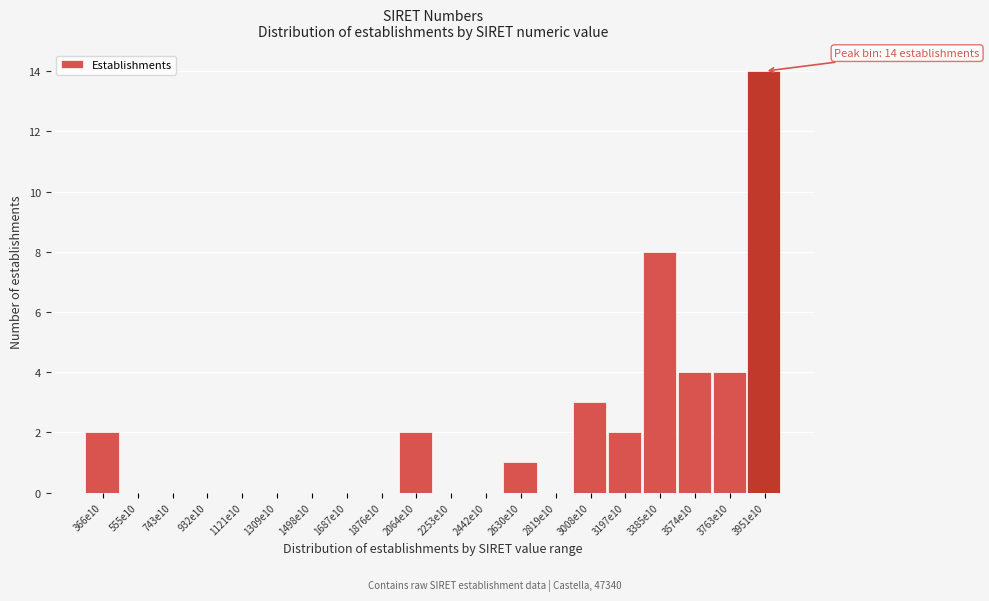

Reading left to right, what are all the values shown in this chart?

366e10=2	555e10=0	743e10=0	932e10=0	1121e10=0	1309e10=0	1498e10=0	1687e10=0	1876e10=0	2064e10=2	2253e10=0	2442e10=0	2630e10=1	2819e10=0	3008e10=3	3197e10=2	3385e10=8	3574e10=4	3763e10=4	3951e10=14